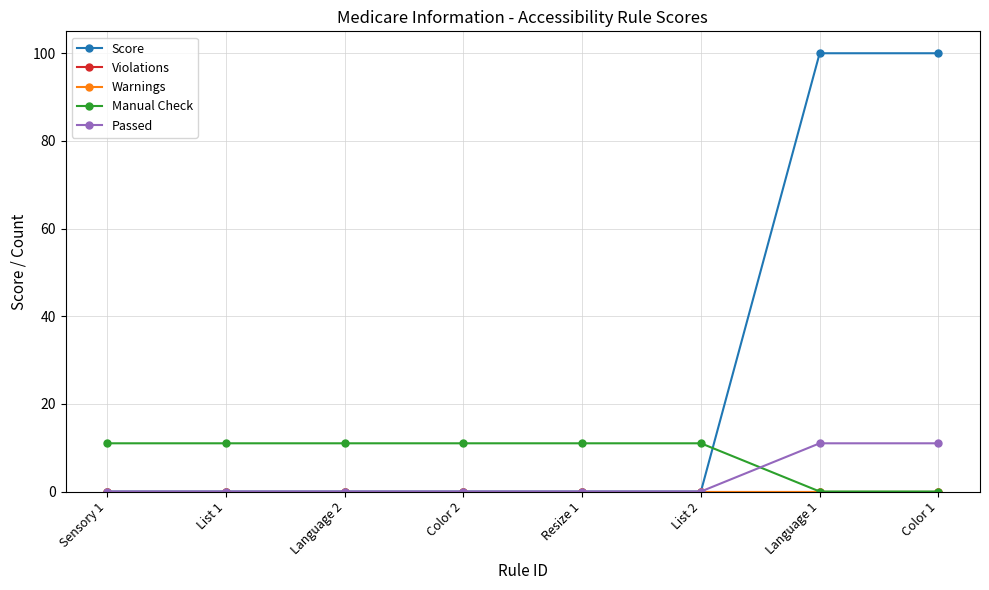

Between Color 2 and Language 2, which is larger?

Color 2